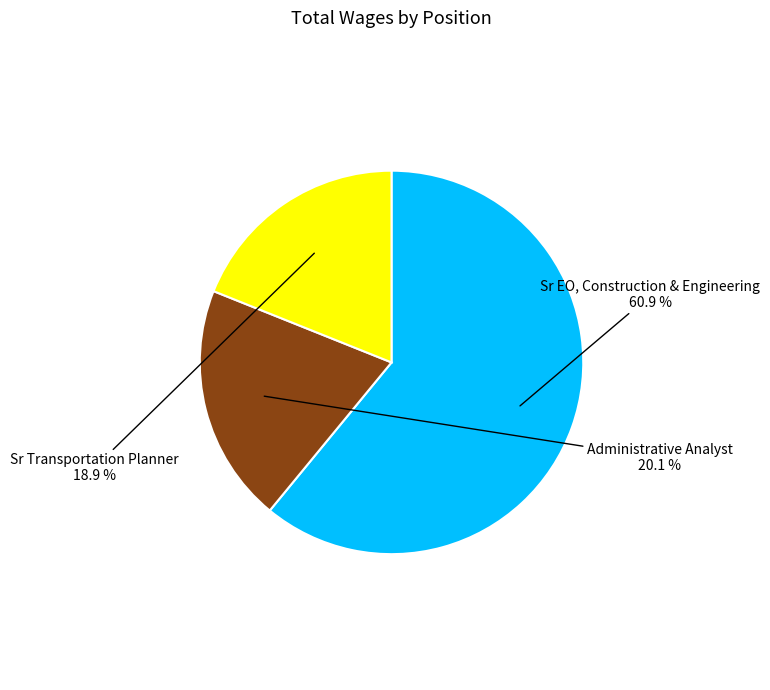

The Sr EO, Construction & Engineering slice represents 61% of the pie. True or false?

True